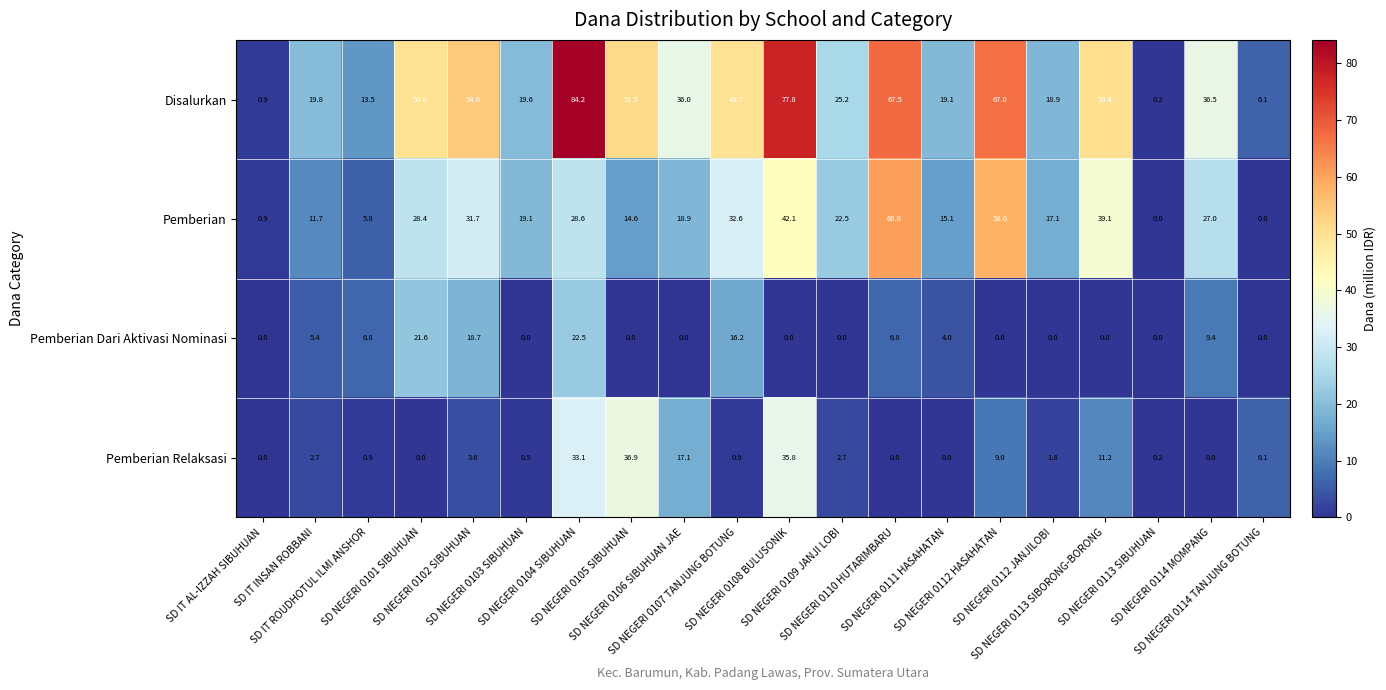

Rank the series by their maximum value, from lowest to highest.

Pemberian Dari Aktivasi Nominasi, Pemberian Relaksasi, Pemberian, Disalurkan